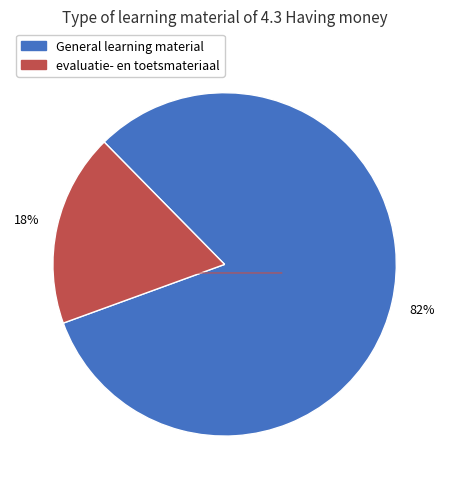

Does any single category account for the majority?

Yes